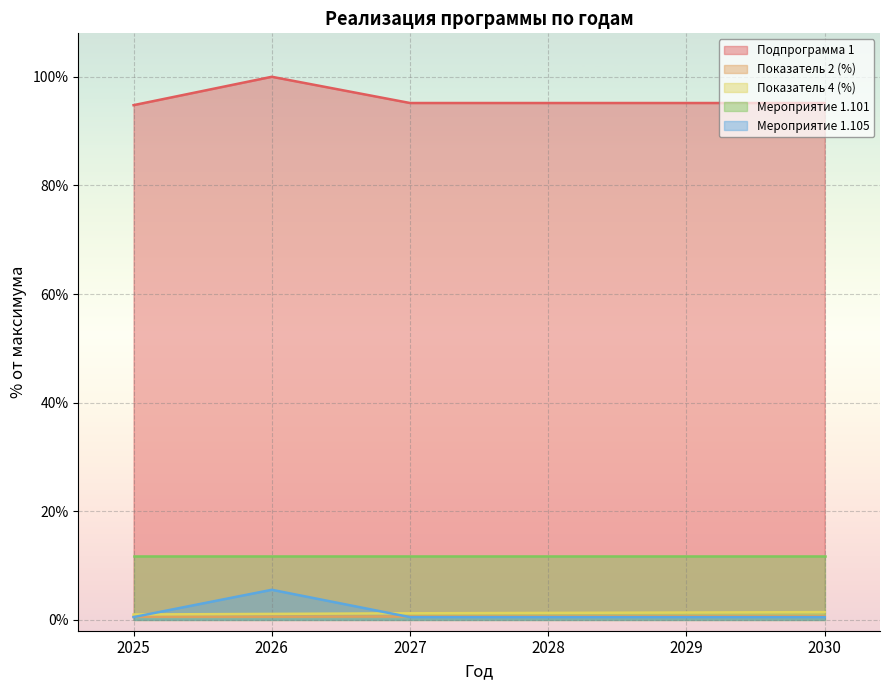

True or false: Мероприятие 1.105 and Подпрограмма 1 cross at least once.

False